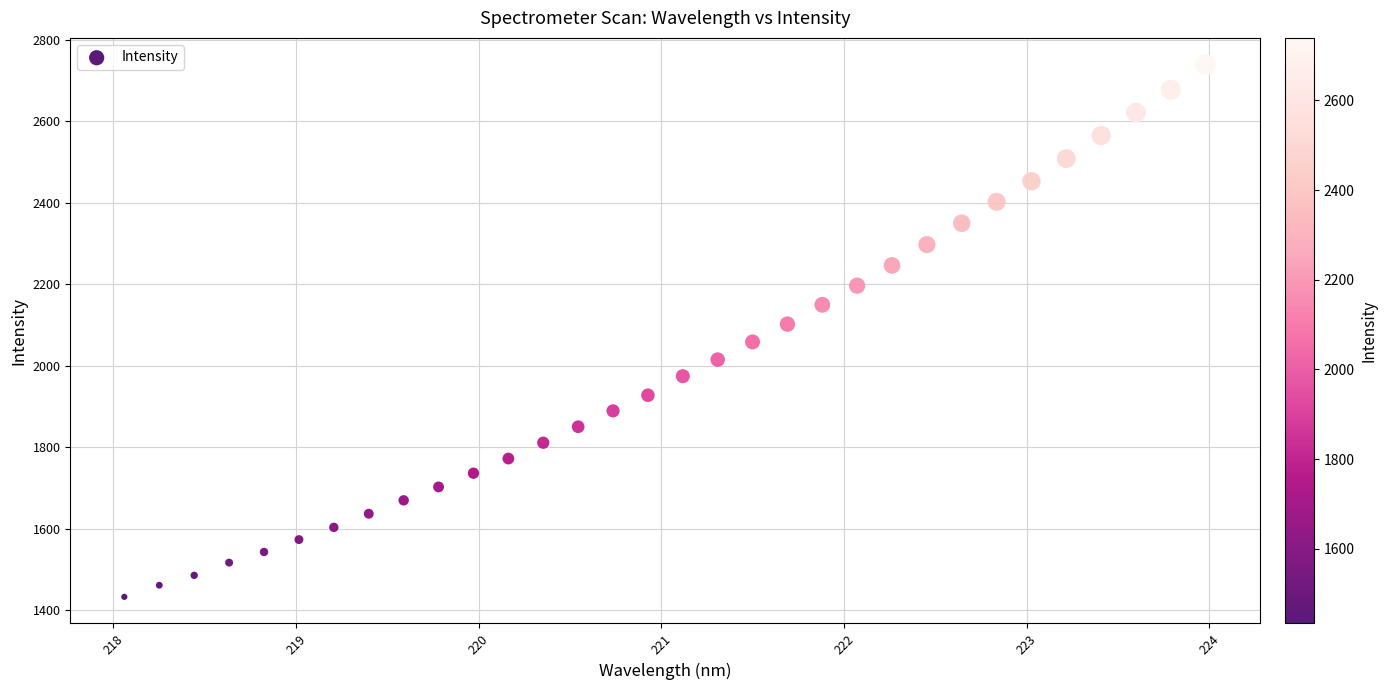

What is the range of Y values (max minus min)?

1305.8